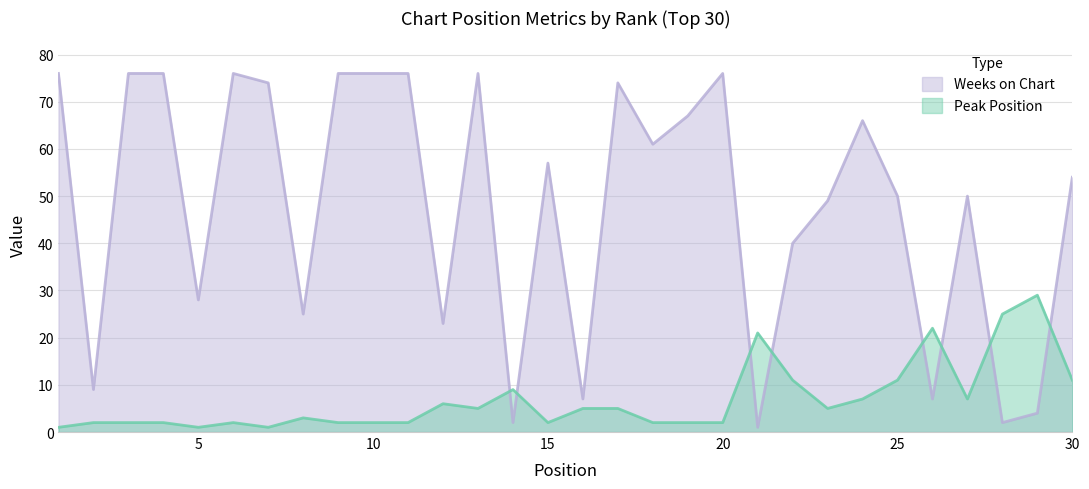

Which series ends up on top after the final intersection of Peak Position and Weeks on Chart?

Weeks on Chart